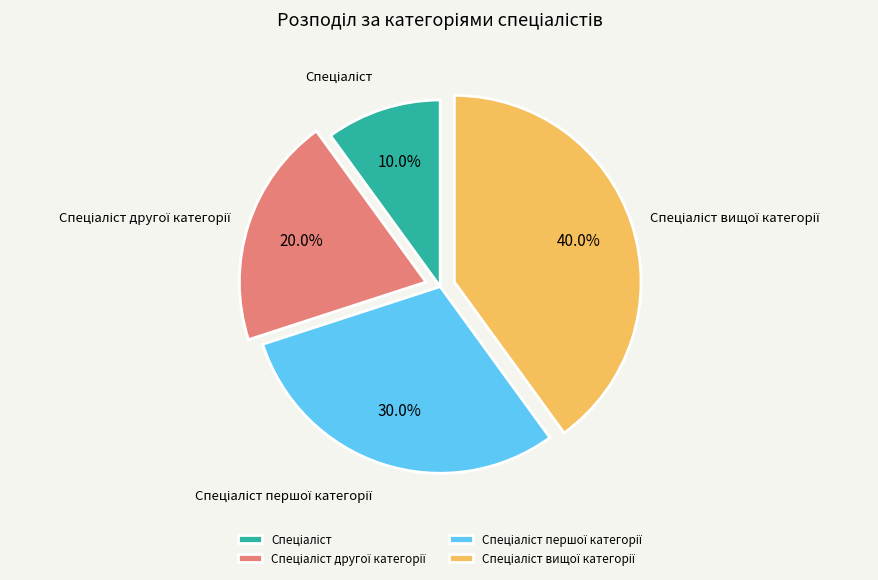

Does any single category account for the majority?

No